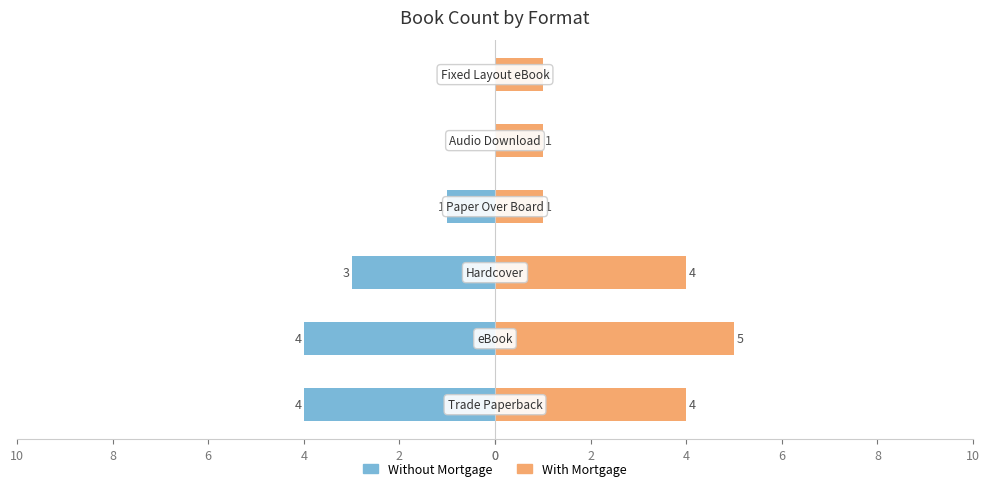

Which has a higher value, 2 or 4?

4